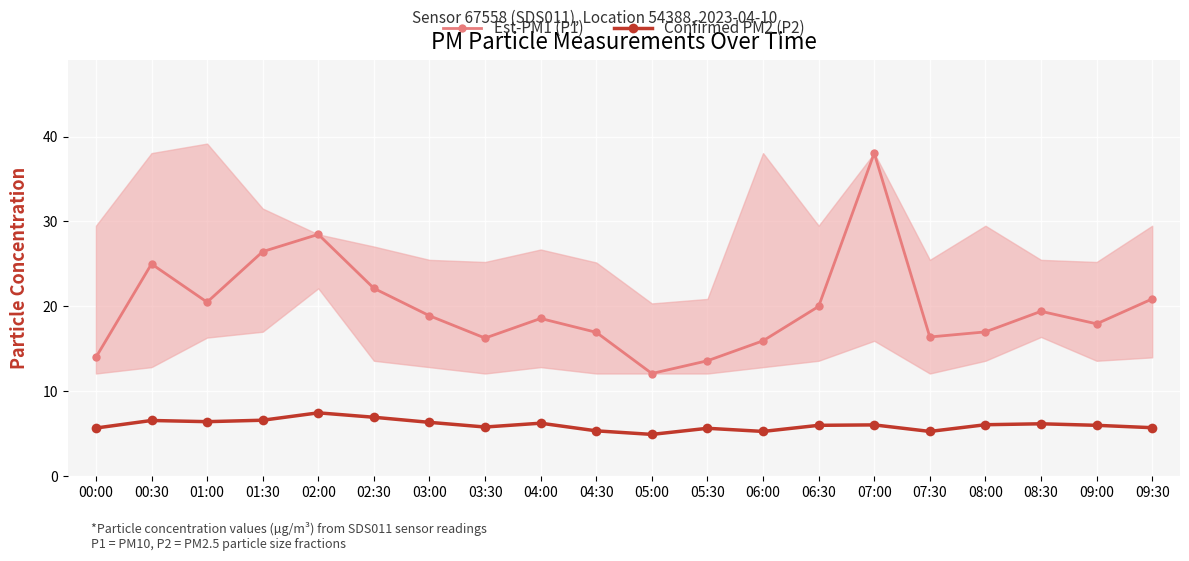

Which category has the highest value in the Est-PM1 (P1) series?

07:00